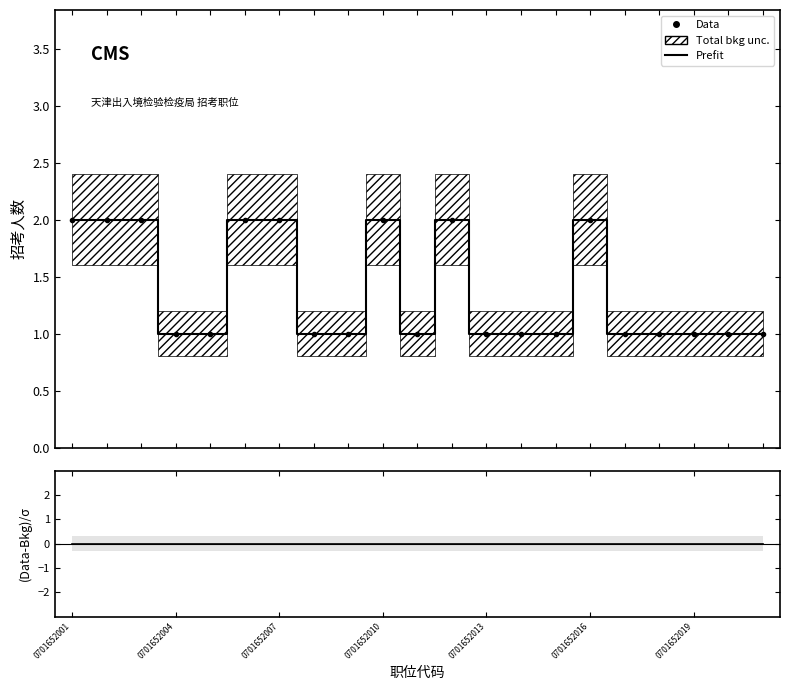

Which has a higher value, 19 or 15?

15